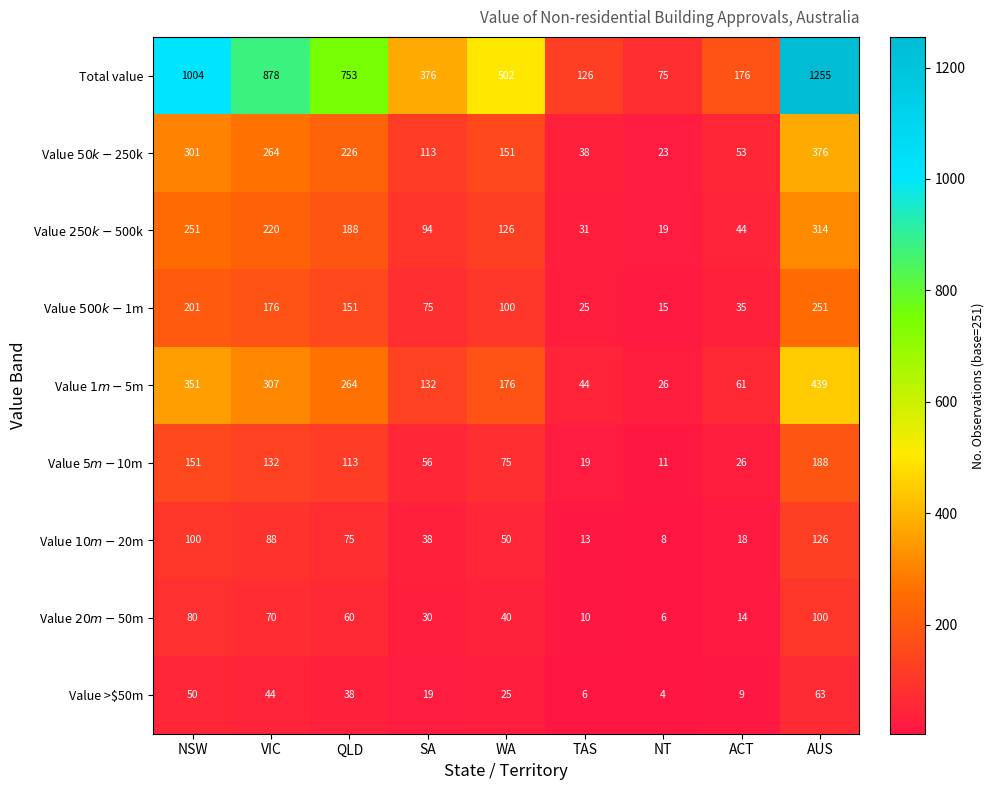

Which series changed the most between VIC and AUS?

Total value